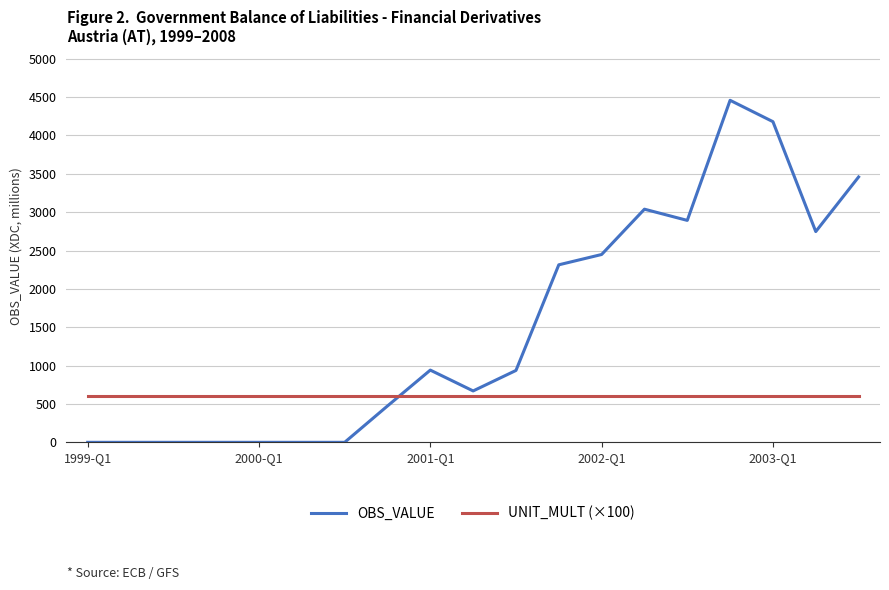

What is the greatest value displayed?

4457.7